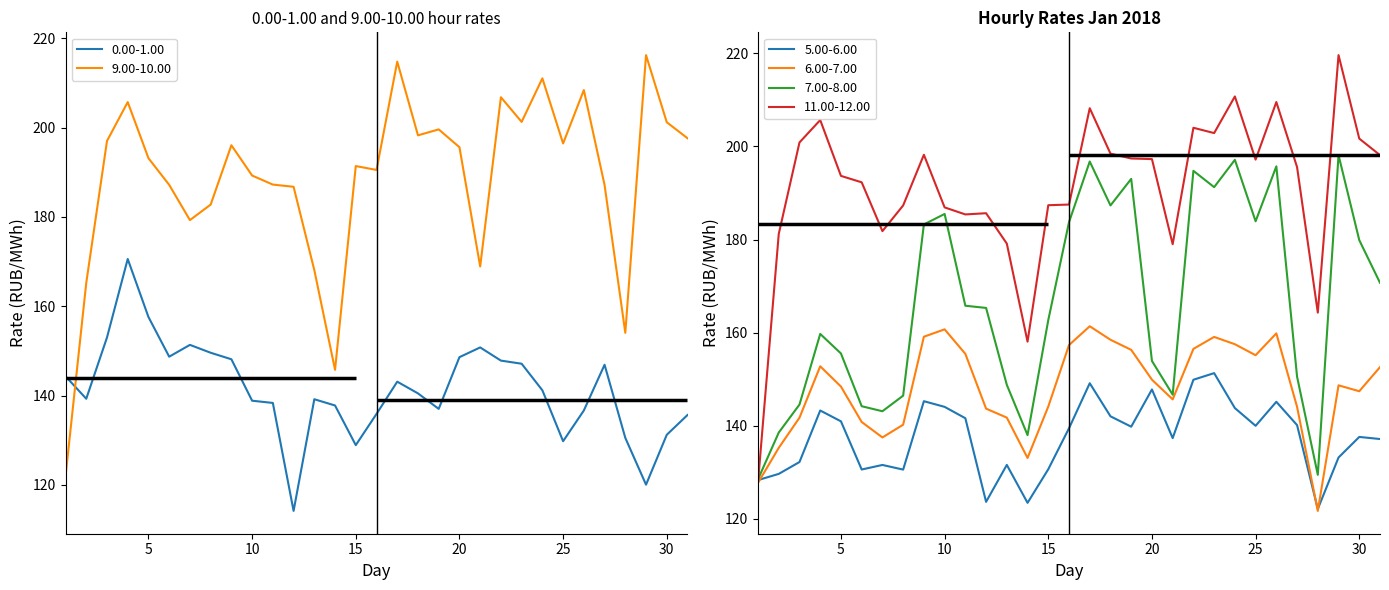

What is the value of the 9.00-10.00 point at the 28th from the left?

154.0